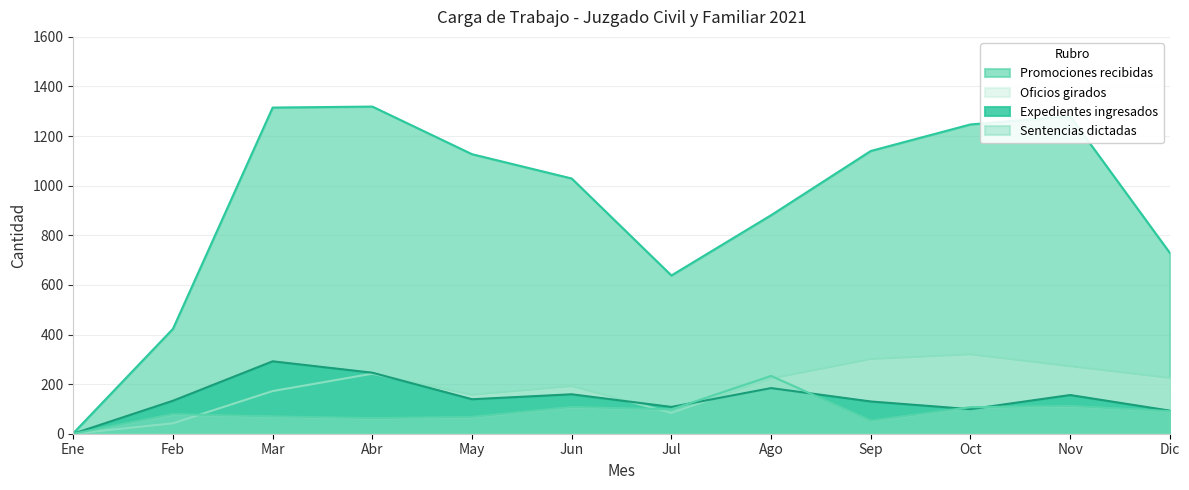

What is the sum of all Expedientes ingresados values?

1739